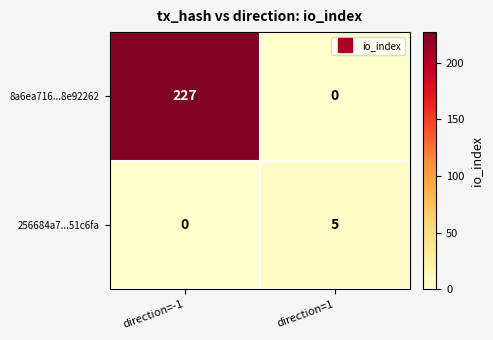

How many data points in 8a6ea716...8e92262 are less than 227?

1